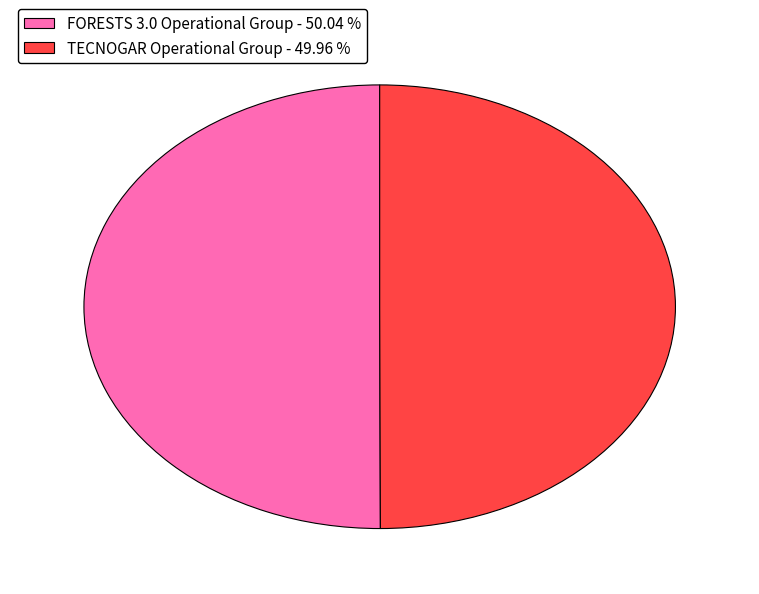

Combined, do TECNOGAR Operational Group - 49.96 % and FORESTS 3.0 Operational Group - 50.04 % account for over 50%?

Yes